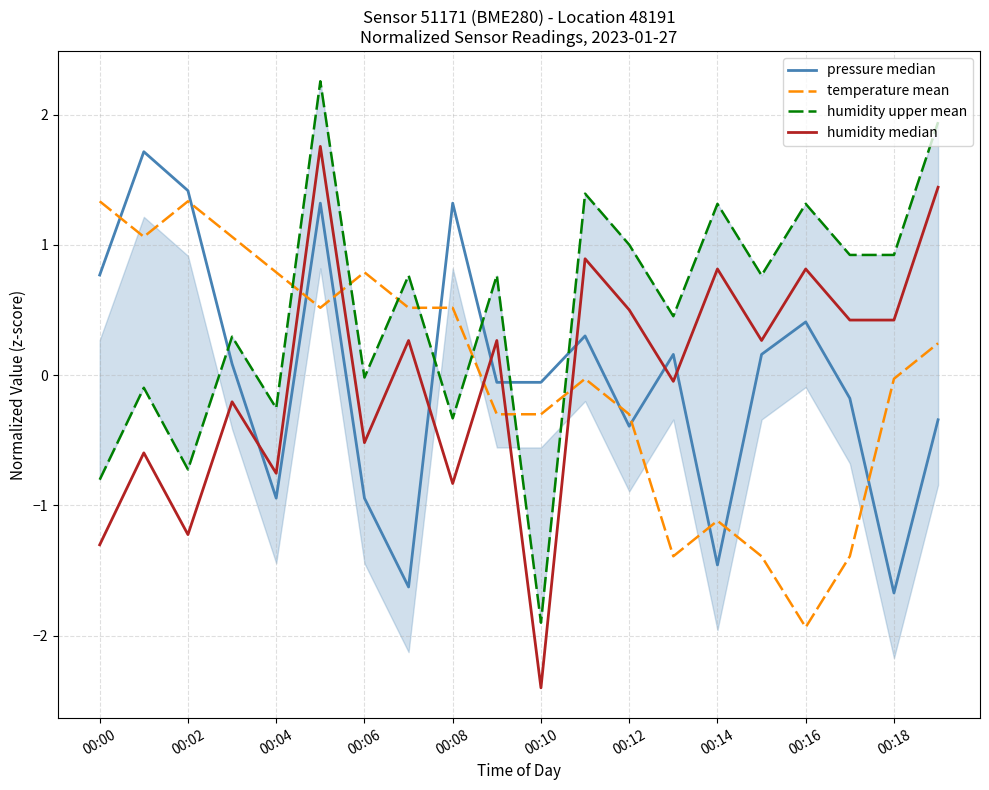

Which category has the lowest value in the temperature mean series?

00:16